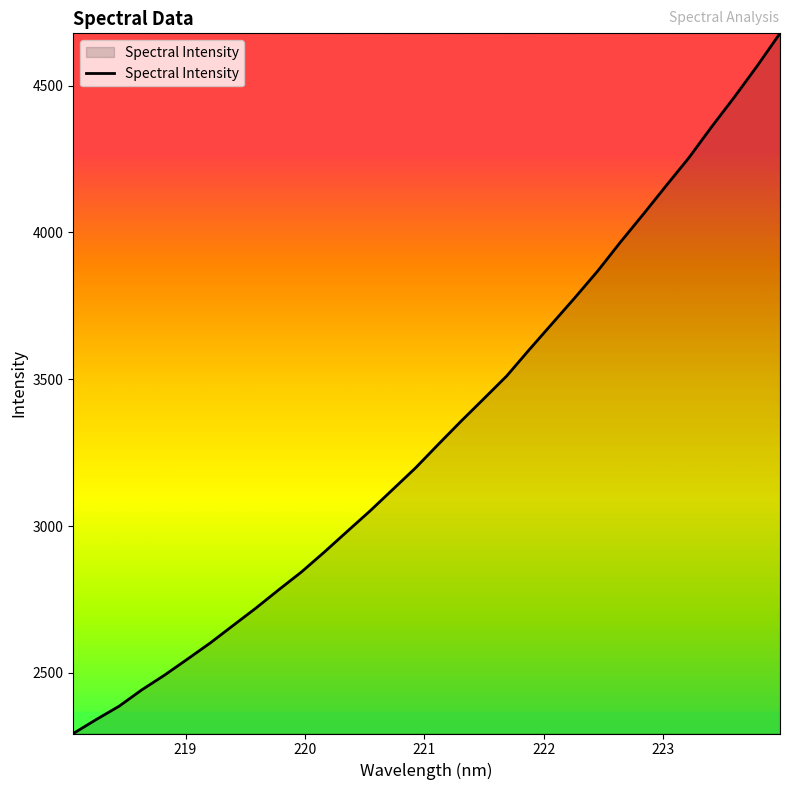

What is the smallest value displayed?

2293.8